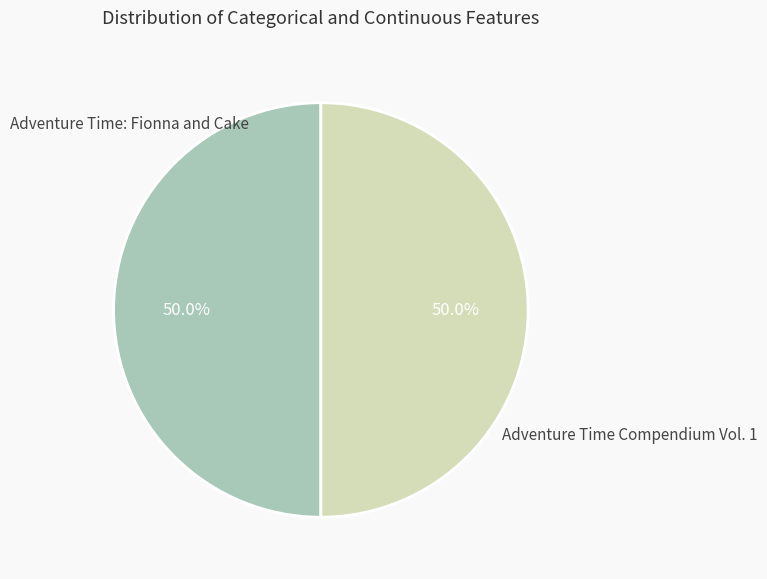

Combined, do Adventure Time: Fionna and Cake and Adventure Time Compendium Vol. 1 account for over 50%?

Yes